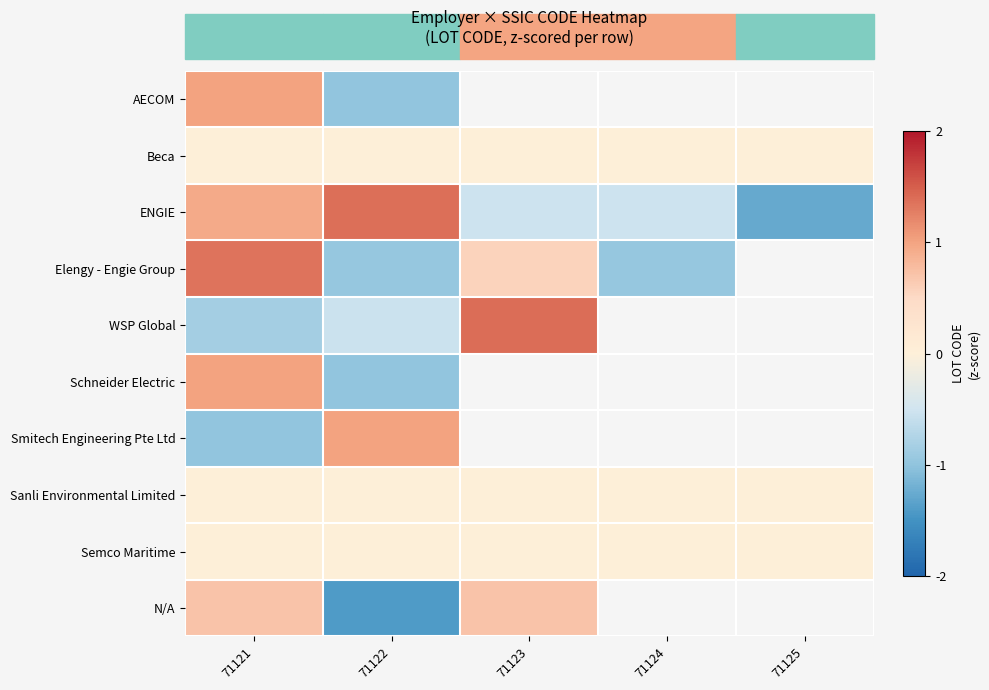

The Elengy - Engie Group series shows -1.3 at 71124. True or false?

False